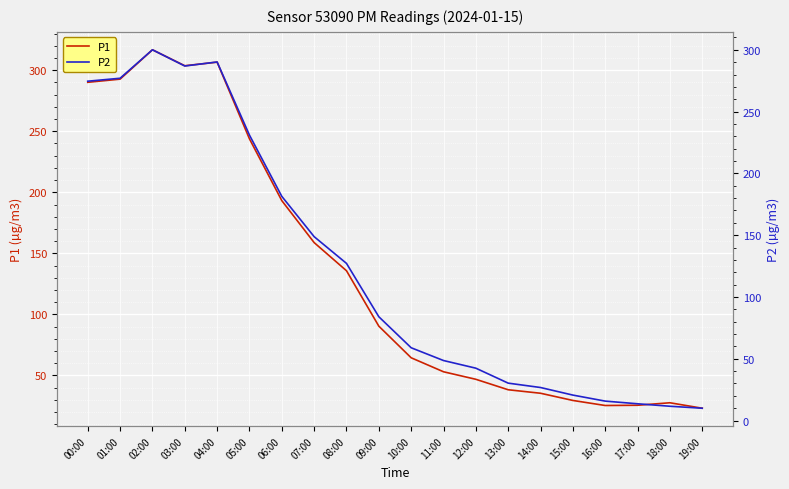

Reading left to right, list all the values displayed in this chart.

P1: 00:00=290.1	01:00=292.7	02:00=316.8	03:00=303.7	04:00=306.6	05:00=243.8	06:00=193.2	07:00=158.8	08:00=135.7	09:00=90.3	10:00=64.4	11:00=53.0	12:00=46.8	13:00=38.2	14:00=35.4	15:00=29.5	16:00=25.3	17:00=25.5	18:00=27.6	19:00=23.1
P2: 00:00=274.6	01:00=277.0	02:00=300.0	03:00=286.9	04:00=290.2	05:00=231.0	06:00=181.4	07:00=148.8	08:00=127.2	09:00=84.0	10:00=58.9	11:00=48.6	12:00=42.4	13:00=30.3	14:00=26.7	15:00=20.6	16:00=15.7	17:00=13.6	18:00=11.6	19:00=10.0